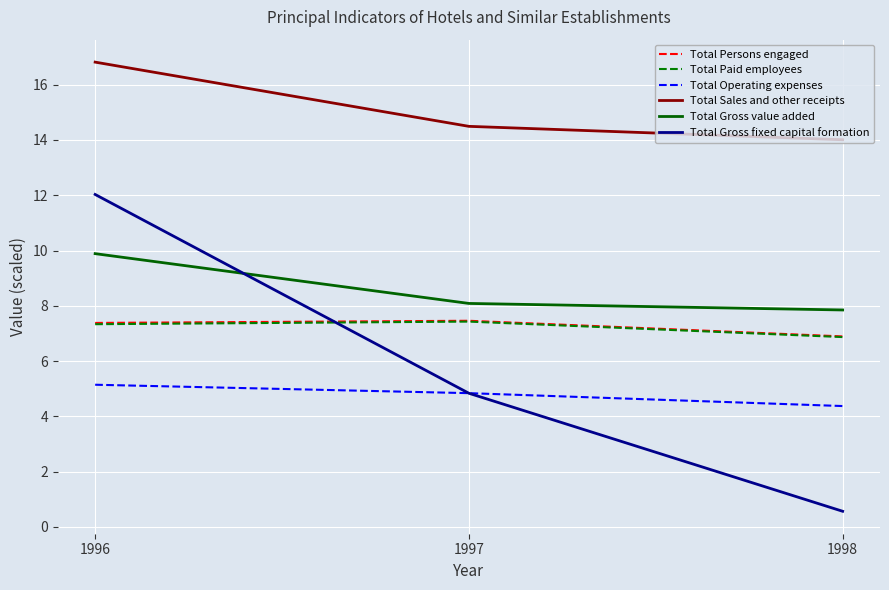

At how many categories does at least one series exceed 4?

3